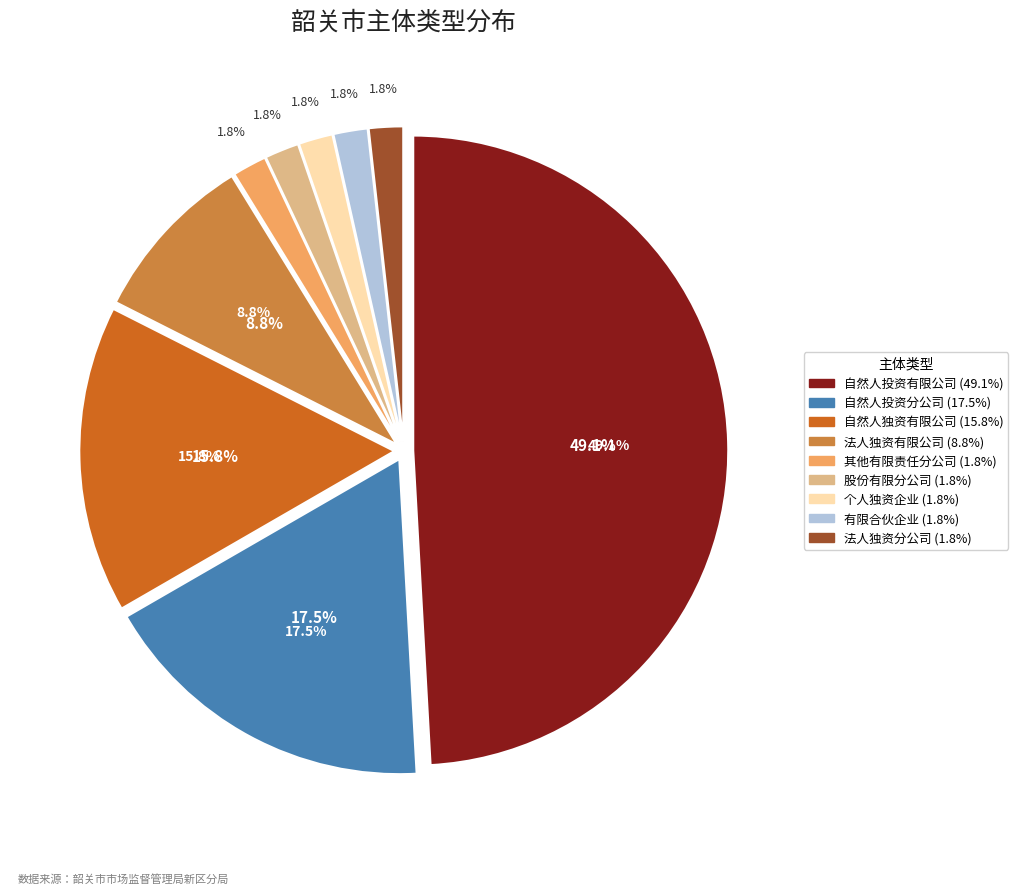

What is the change in value from 有限责任公司(自然人独资) to 其他有限责任公司分公司?

-8